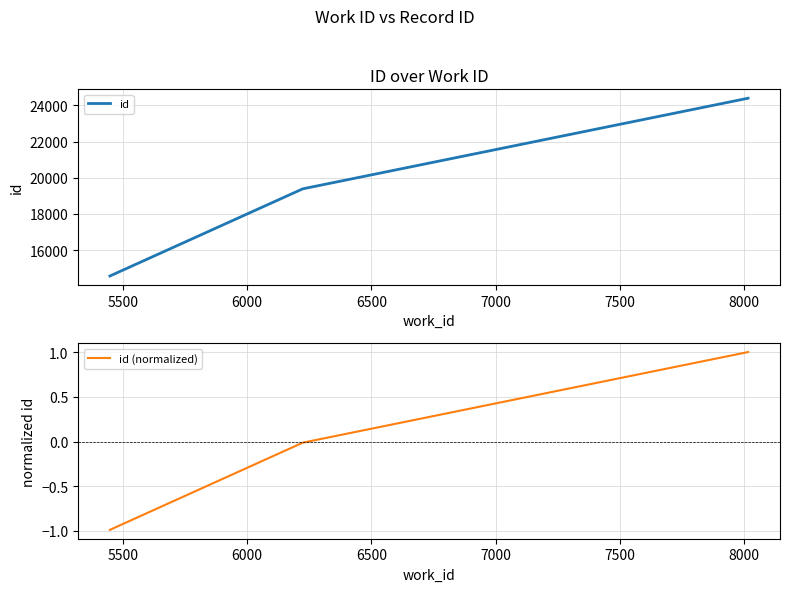

What is the maximum value for id?

24397